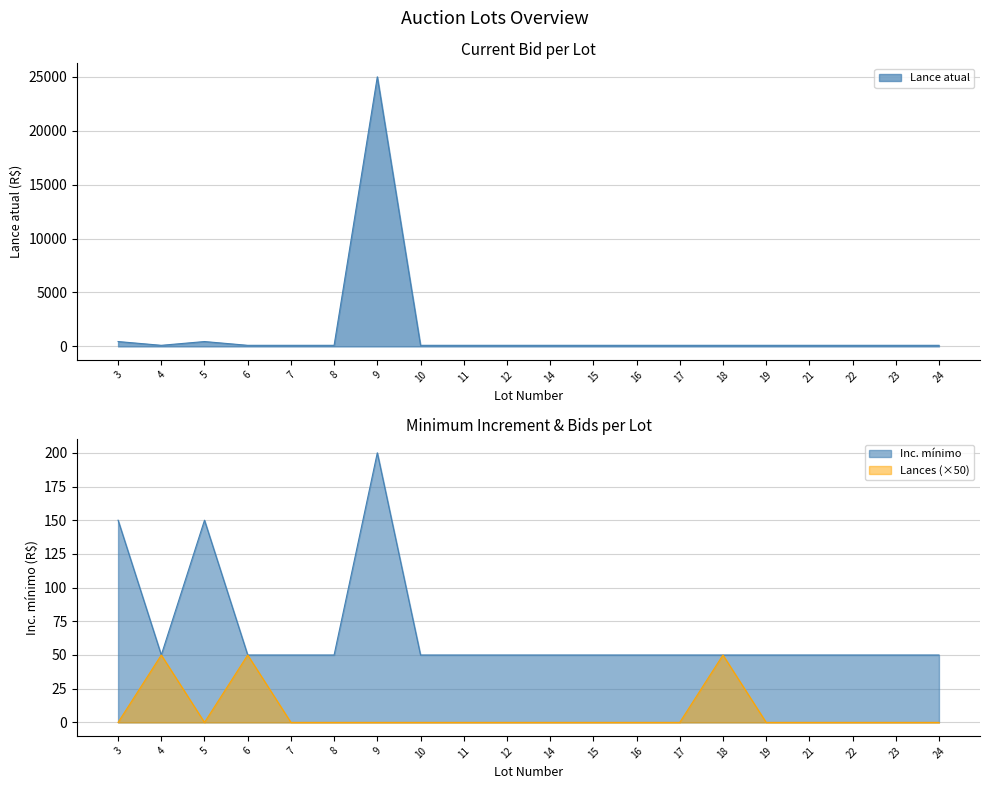

True or false: Lances and Inc. mínimo cross at least once.

False